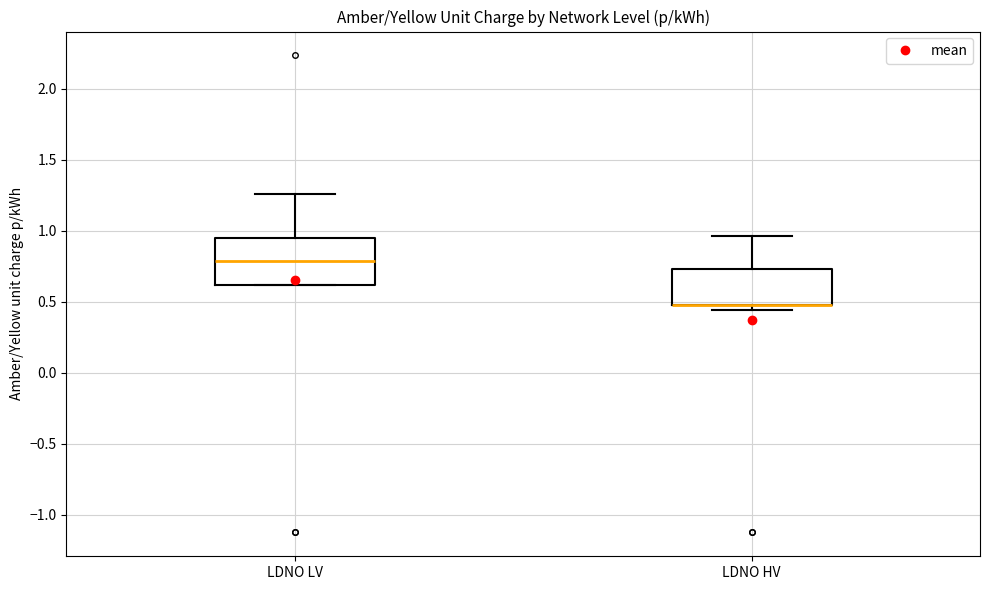

Reading left to right, transcribe this box plot: for each box, give where its median line is, the range the box spans, and where its two whiskers end, as read against the y-axis. The values are not printed on the chart, so give them approximately, as read against the axis.

LDNO LV: median 0.80, box 0.60 to 0.95, whiskers 0.60 to 1.25
LDNO HV: median 0.50 (drawn on the box's lower edge), box 0.50 to 0.75, whiskers 0.45 to 0.95